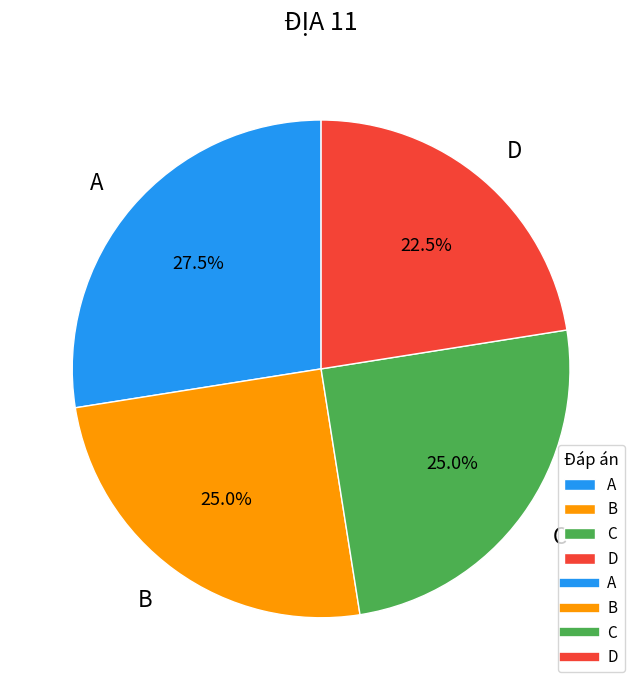

Which slice is the smallest?

D